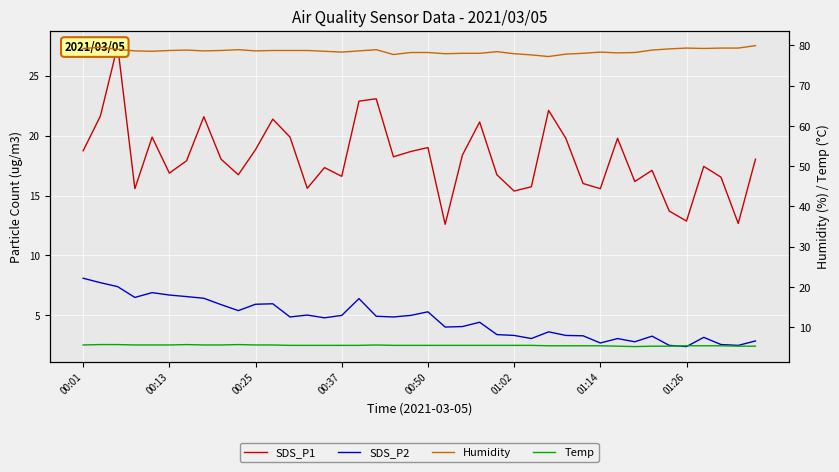

List the series in order of their peak value, highest first.

Humidity, SDS_P1, SDS_P2, Temp